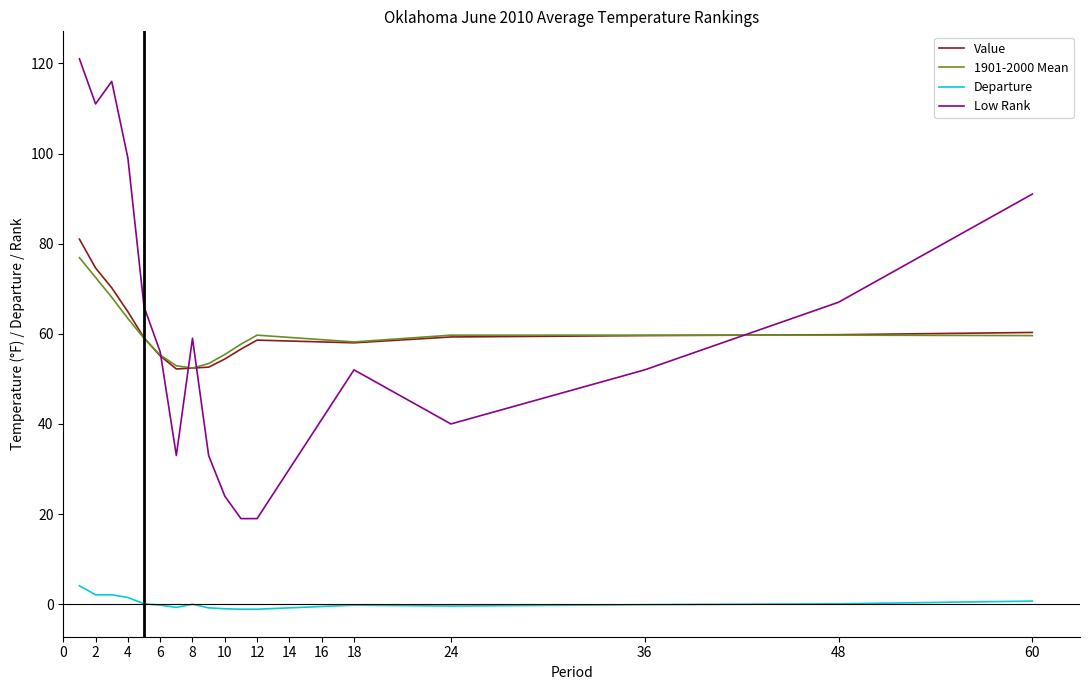

True or false: 1901-2000 Mean and Departure cross at least once.

False